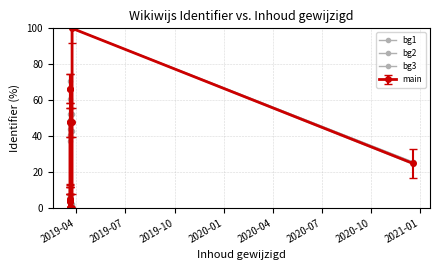

True or false: bg2 and bg3 cross at least once.

True